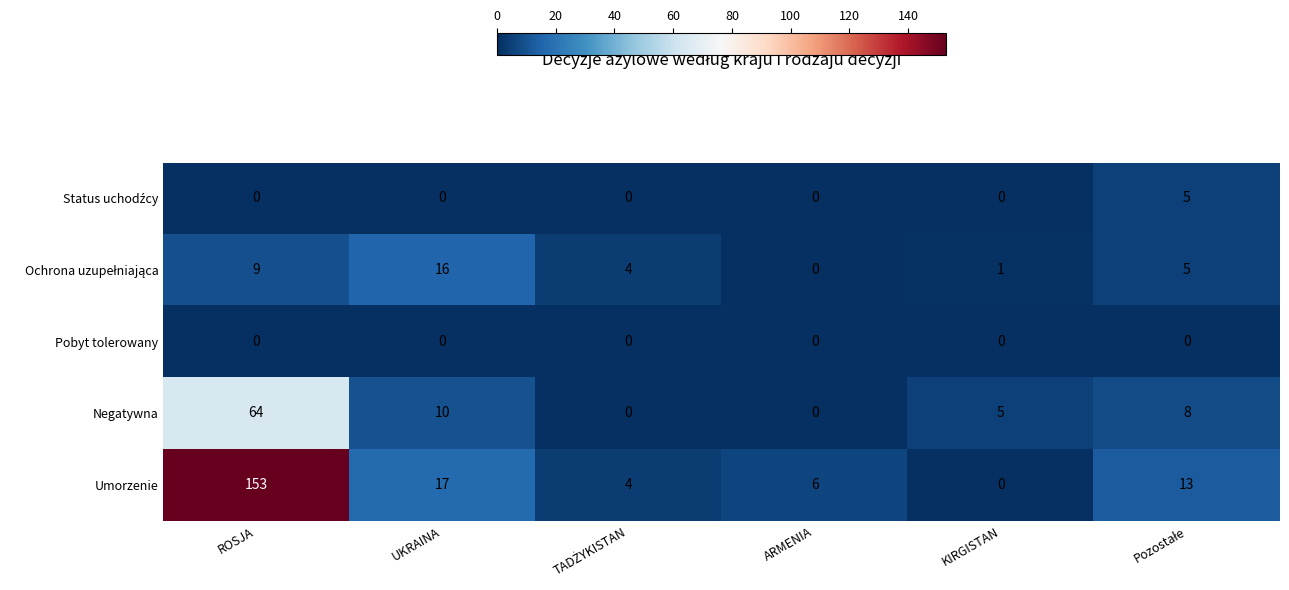

Which series has the largest total across all categories?

Umorzenie